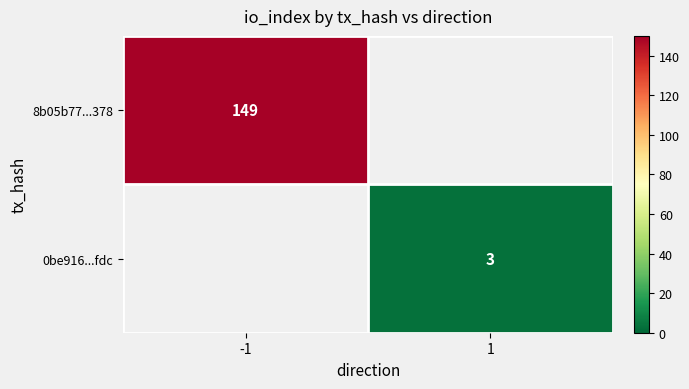

At how many categories does at least one series exceed 138?

1